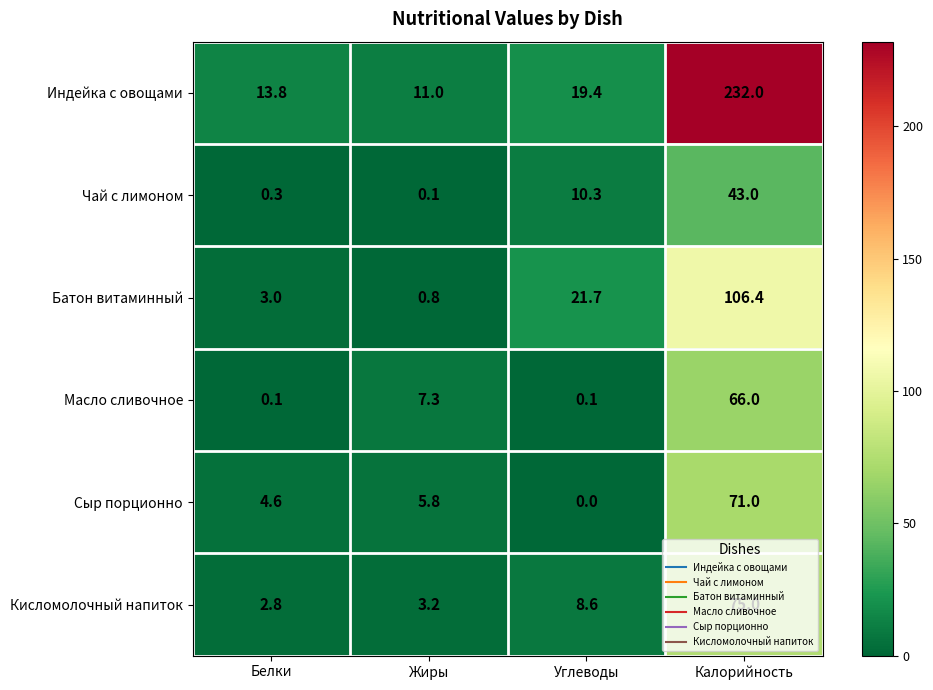

At which label is Чай с лимоном closest to 21?

Углеводы